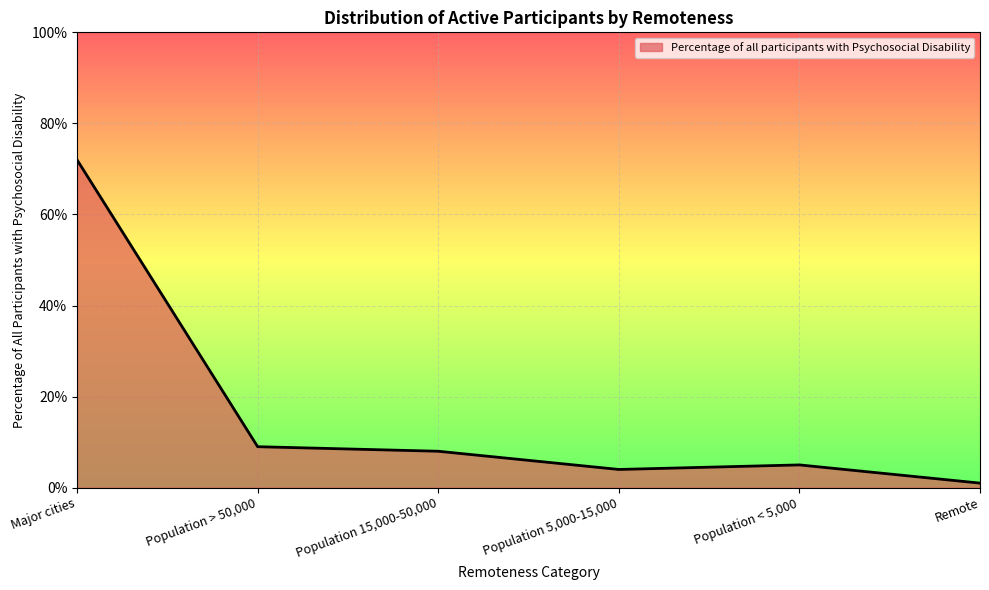

What is the difference between the second highest and minimum values?

0.1